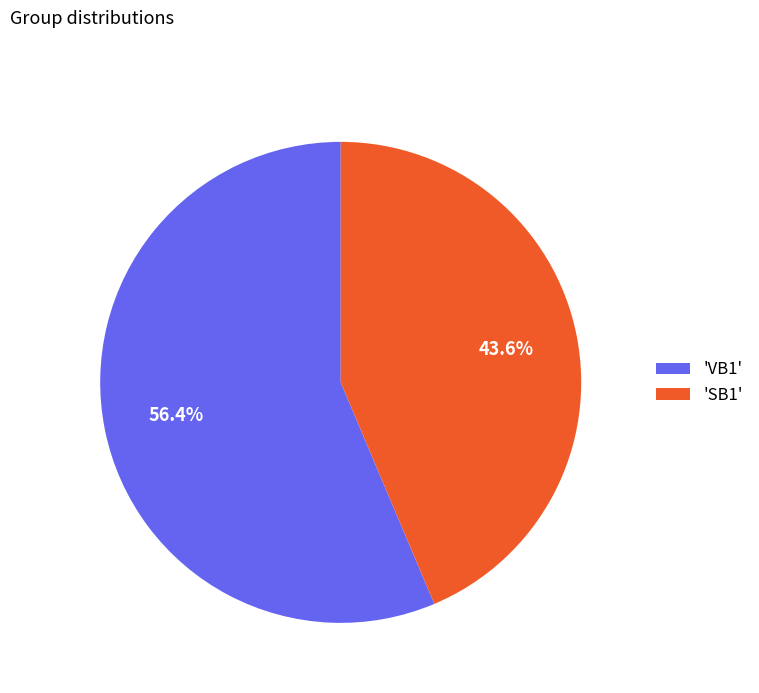

Is there any slice that represents more than half of the pie?

Yes